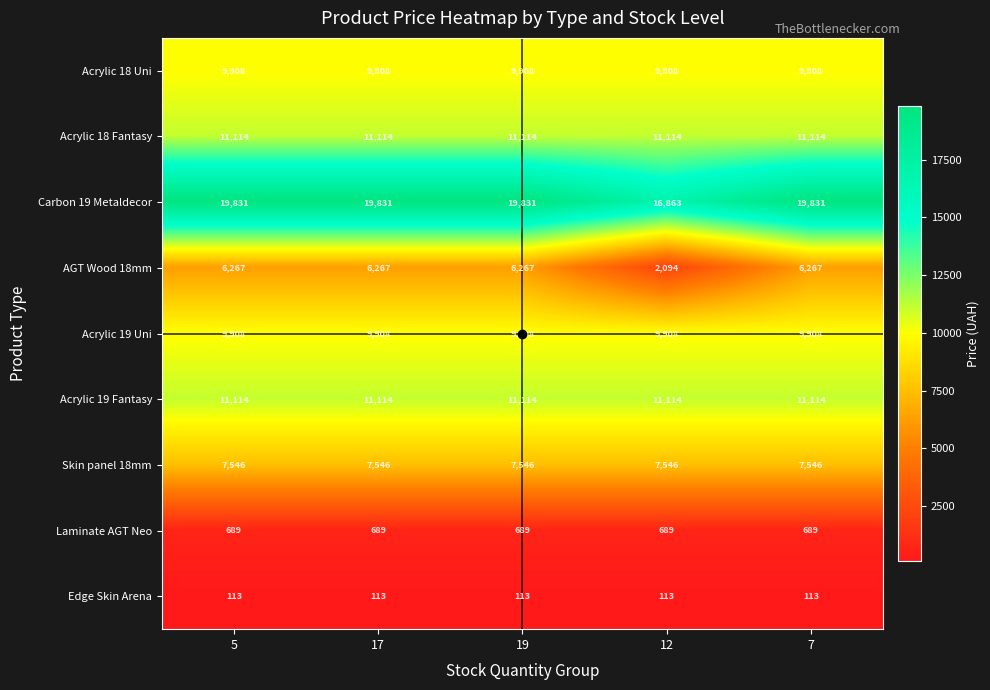

Between 5 and 12, which series saw the biggest shift?

AGT Wood 18mm